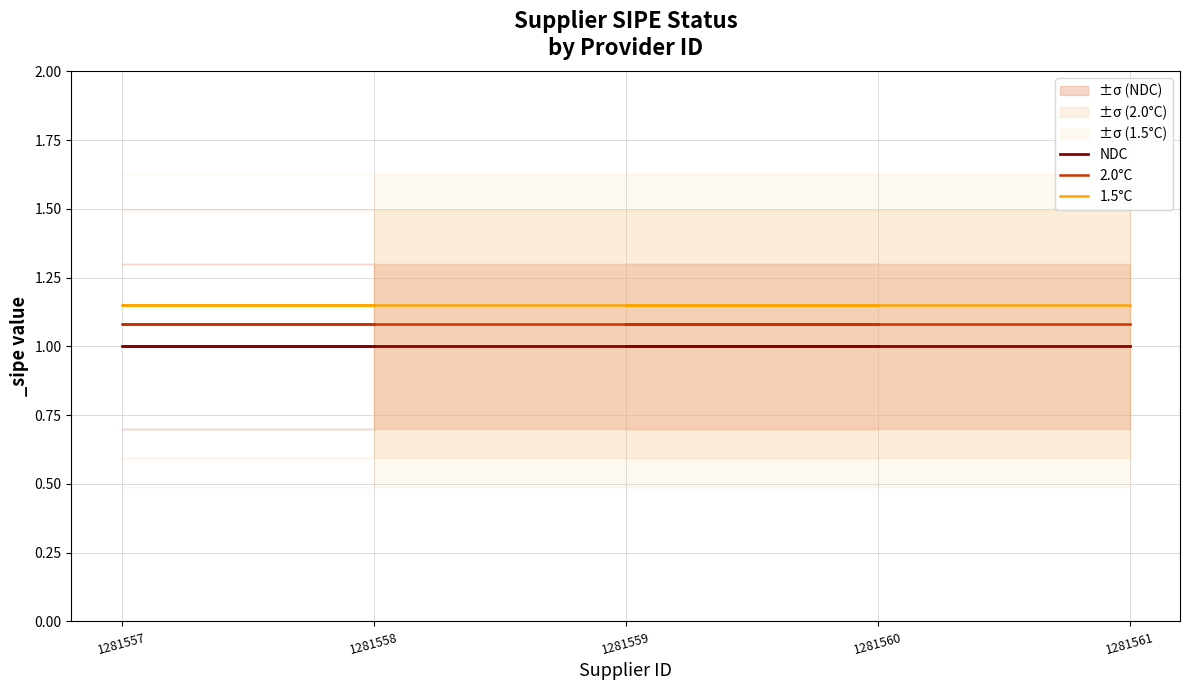

Rank the series by their average value, from highest to lowest.

1.5°C, 2.0°C, NDC